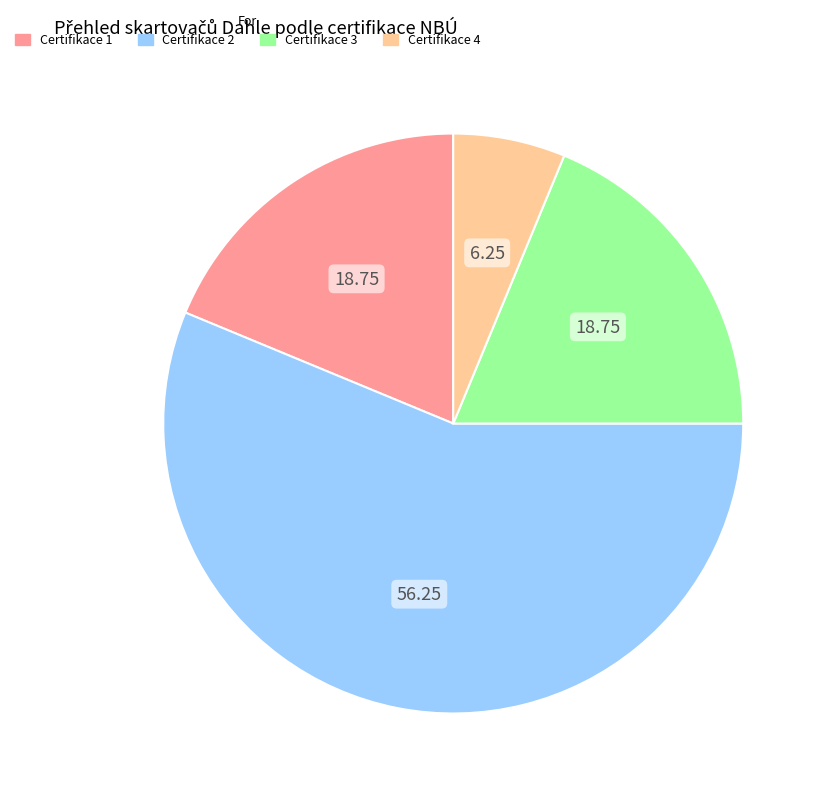

Which category has the smallest portion of the pie?

Certifikace 4